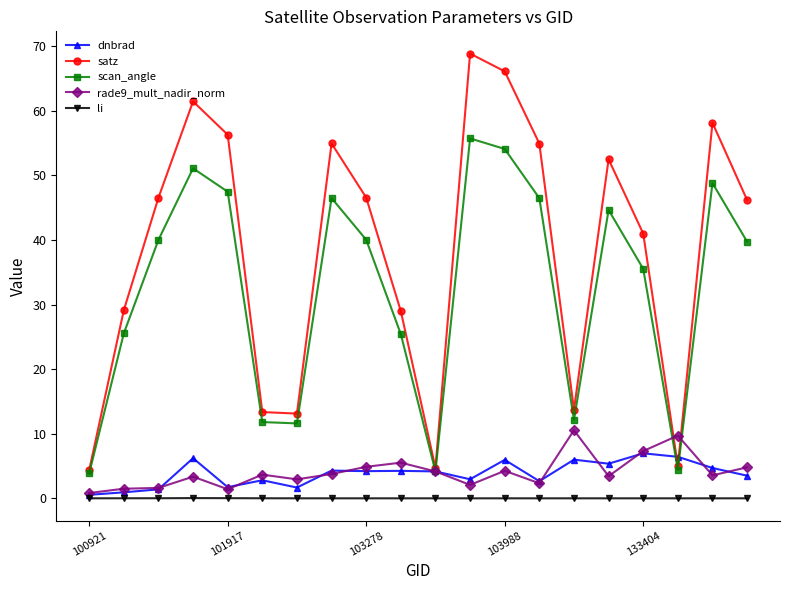

Which series has the widest spread of values?

satz